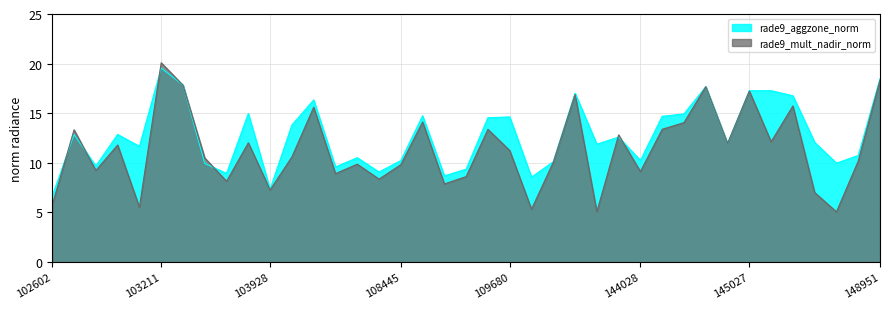

True or false: rade9_aggzone_norm has more than 2 interior local peaks.

True